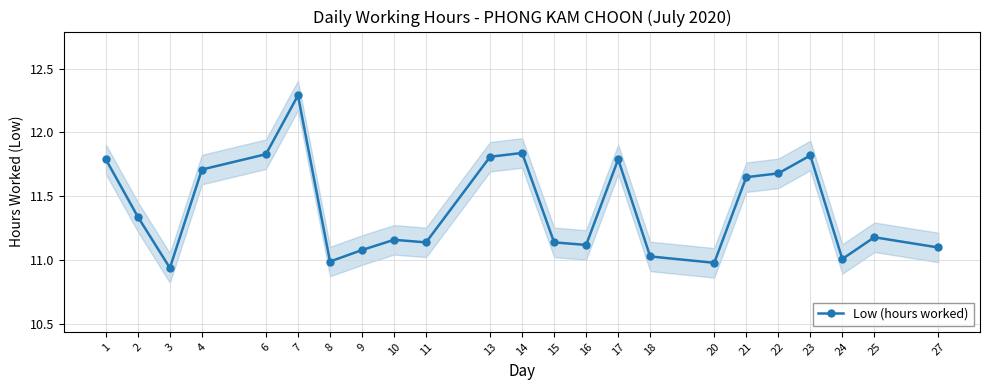

At which category does the data reach its first local valley?

3